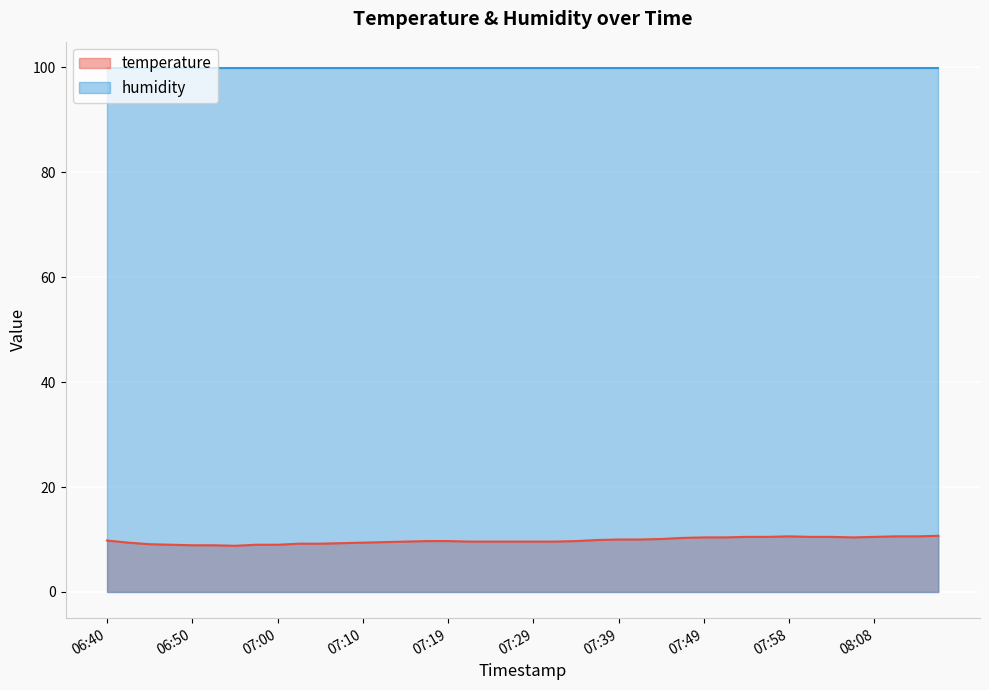

List the labels in order of value, largest first.

08:16, 07:58, 08:11, 08:13, 07:54, 07:56, 08:01, 08:03, 08:08, 07:49, 07:51, 08:06, 07:46, 07:44, 07:39, 07:41, 07:36, 06:40, 07:17, 07:19, 07:34, 07:15, 07:22, 07:24, 07:27, 07:29, 07:32, 07:12, 06:43, 07:10, 07:07, 07:02, 07:05, 06:45, 06:48, 06:58, 07:00, 06:50, 06:53, 06:55